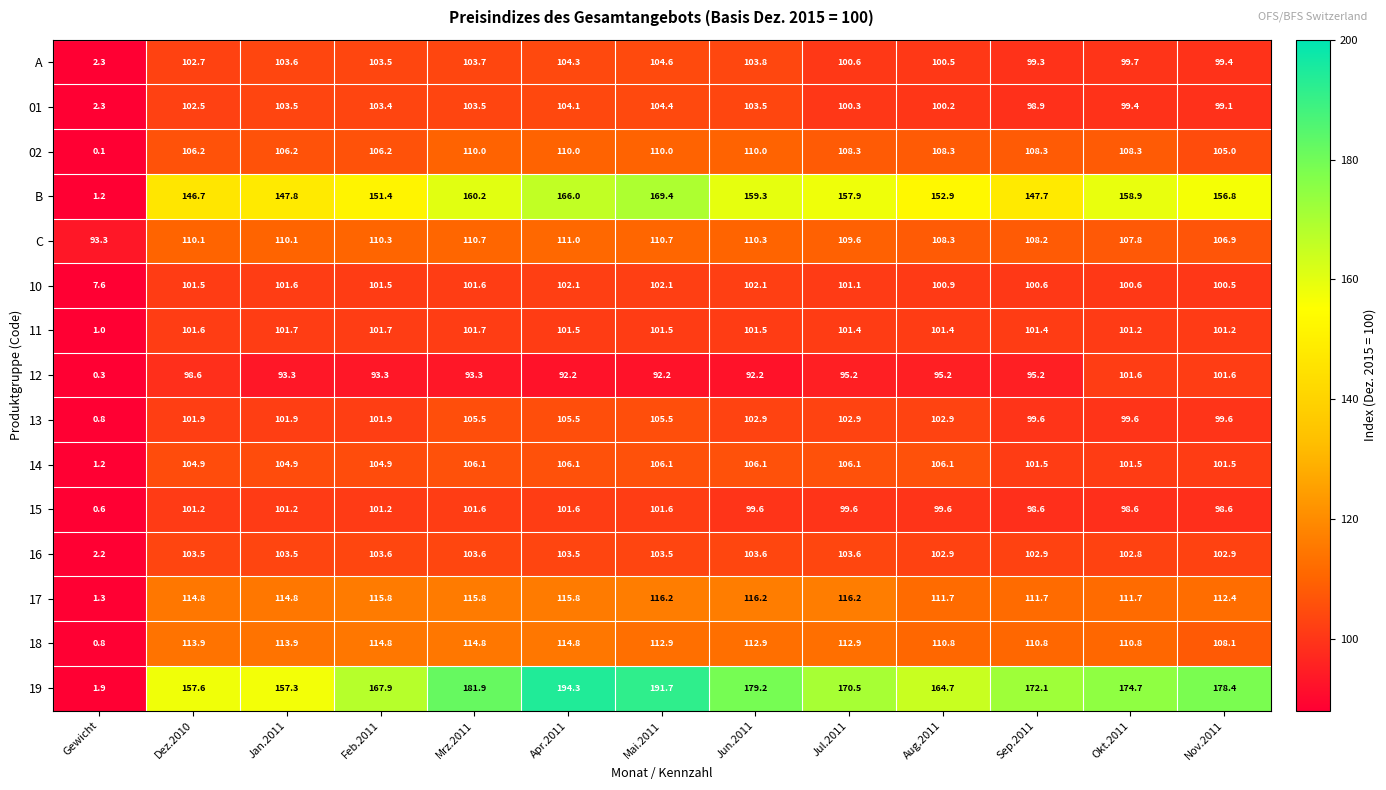

Is it true that 10 equals 23.2 at Nov.2011?

False